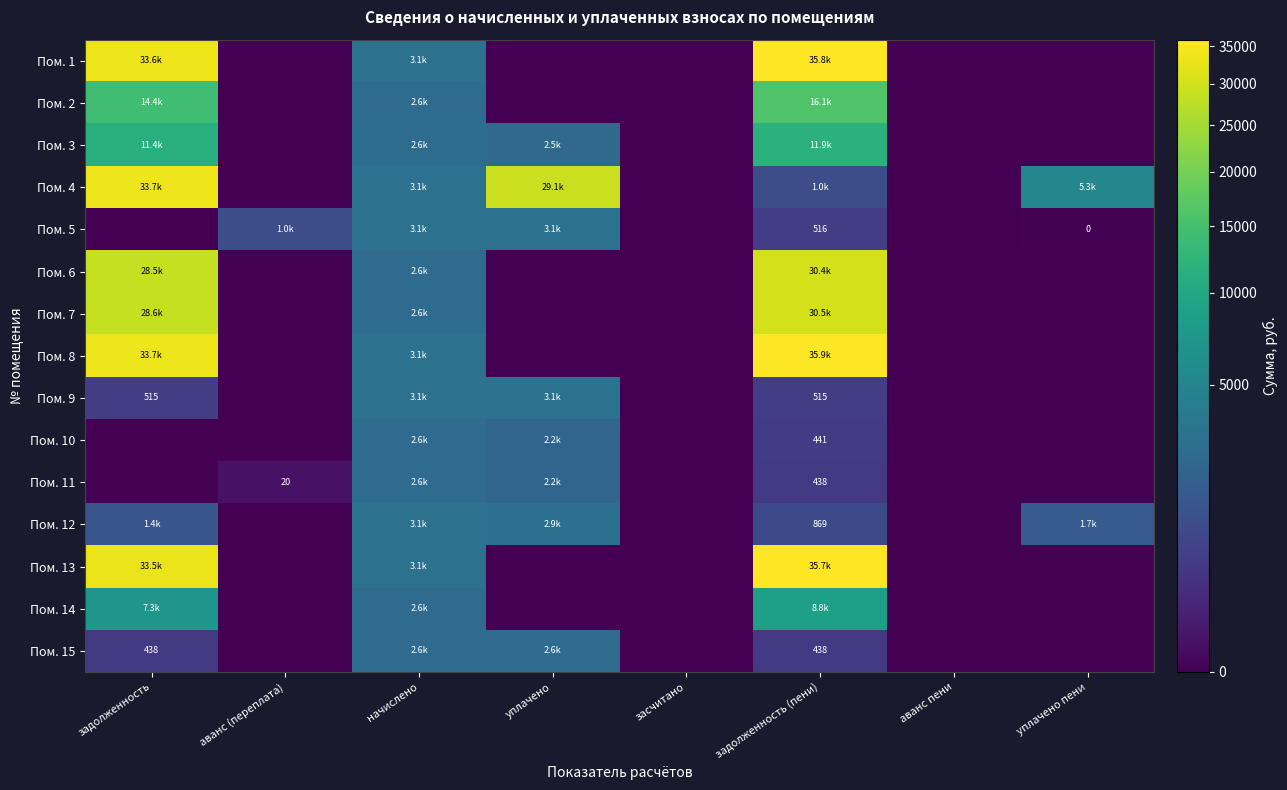

How many positive values does the Пом. 11 series have?

4